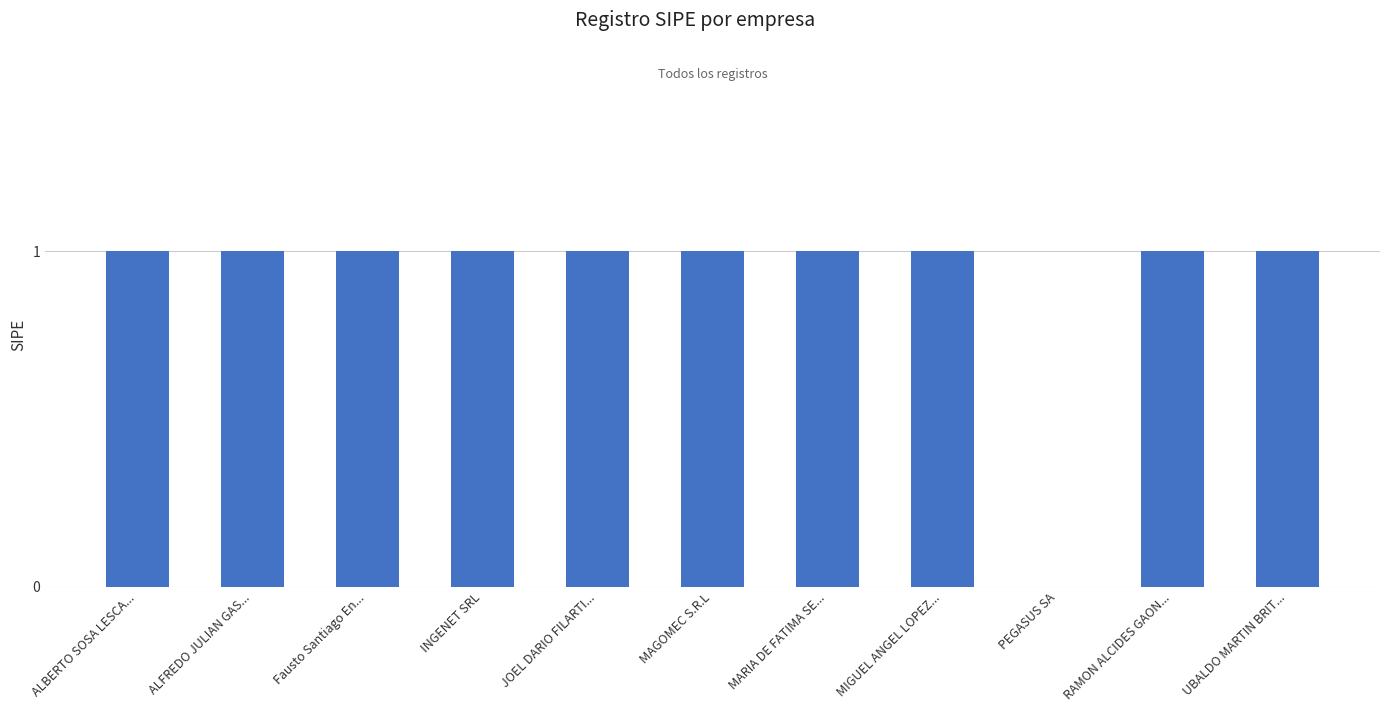

The chart shows a value of 1 at INGENET SRL. True or false?

True